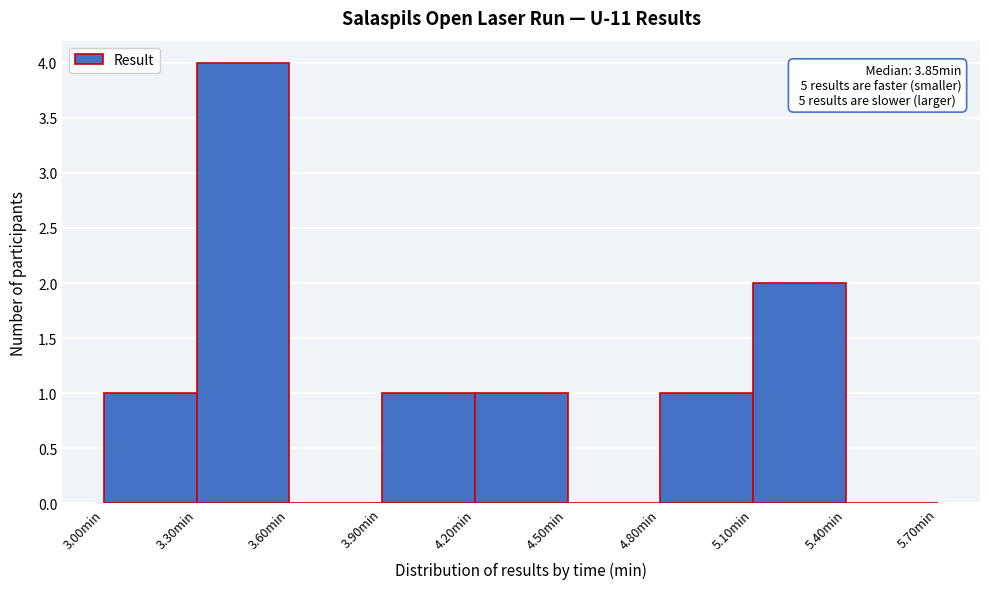

Over which range of the x-axis is the bar tallest?

3.3 to 3.6